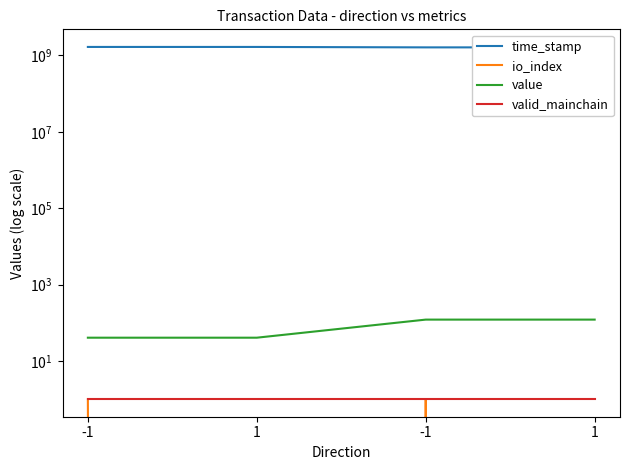

At 1, list the series in order from largest to smallest.

time_stamp, value, valid_mainchain, io_index